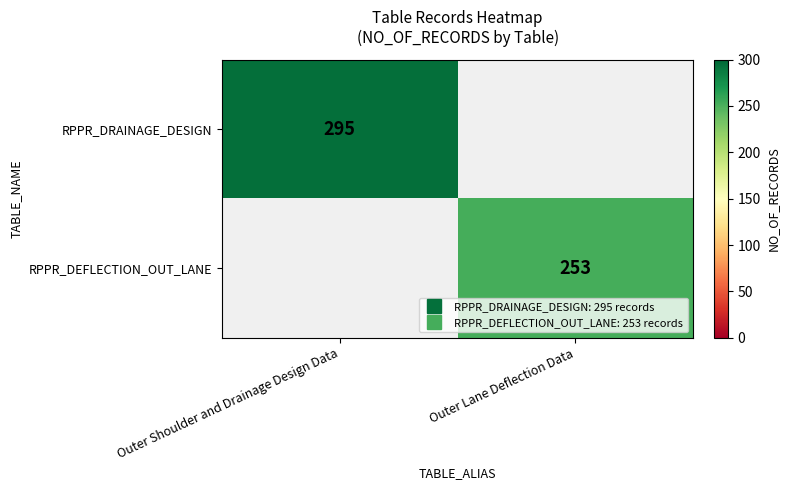

The RPPR_DRAINAGE_DESIGN series shows 295.0 at Outer Shoulder and Drainage Design Data. True or false?

True